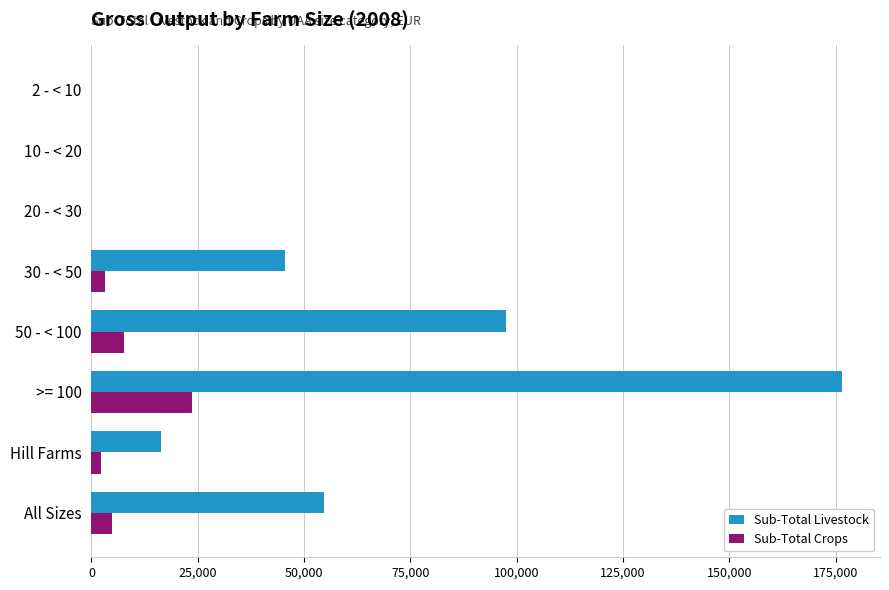

At which category is the sum across all series the highest?

>= 100